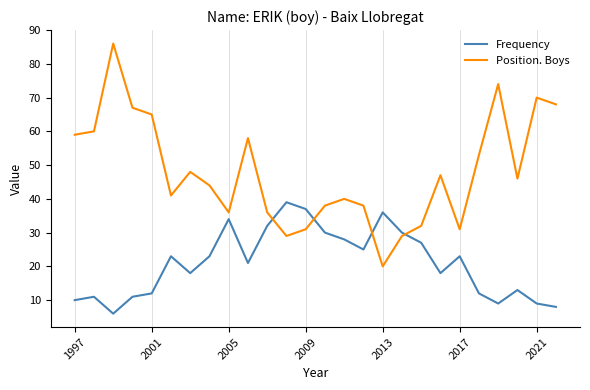

How many times do Position. Boys and Frequency cross each other?

4